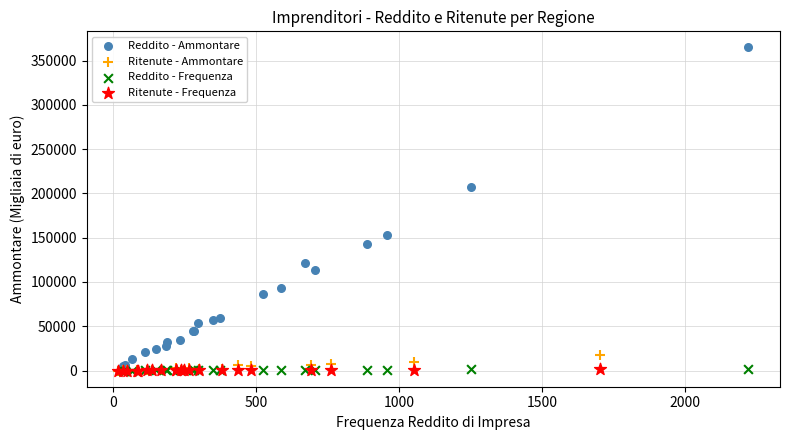

Which series has the largest Y range (max minus min)?

Reddito - Ammontare